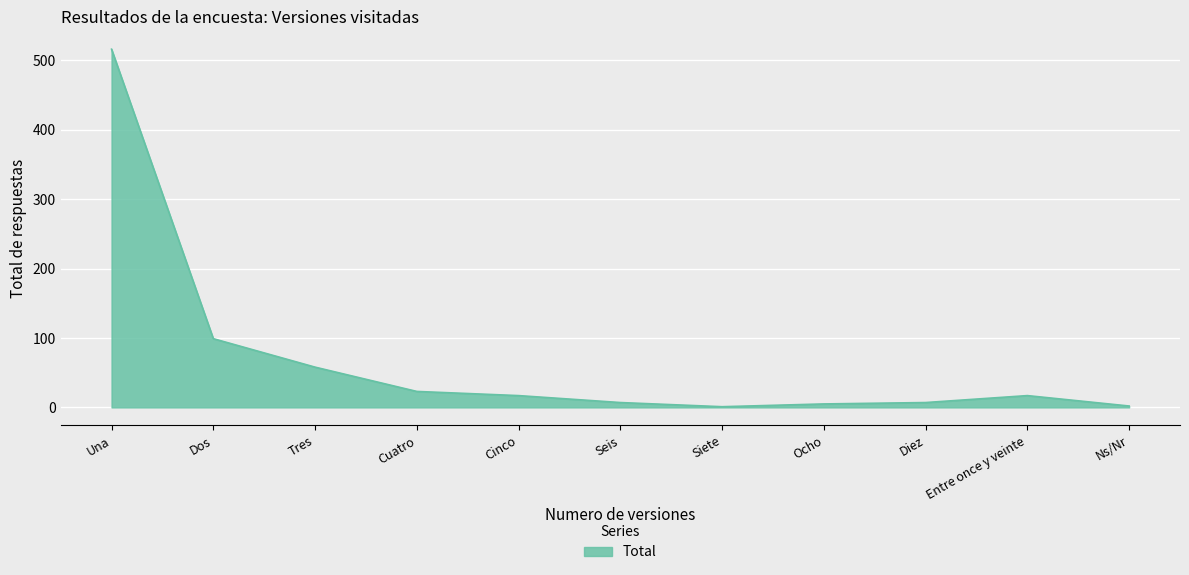

What is the approximate value at Entre once y veinte?

17